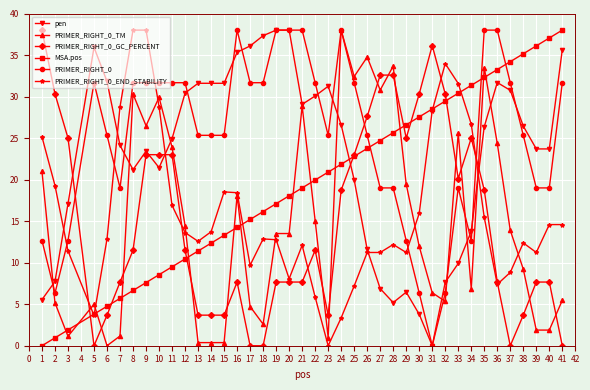

What is the maximum value shown in the chart?

38.0